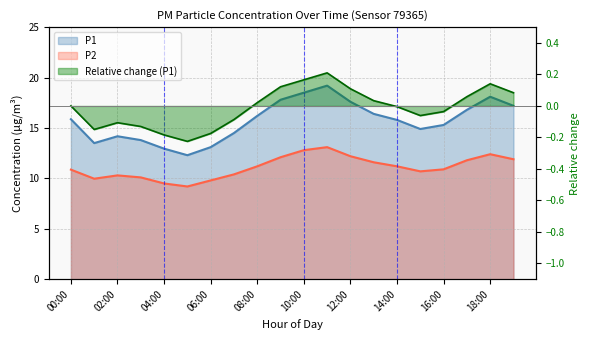

In P1, how many points are lower than both neighbors (excluding endpoints)?

3